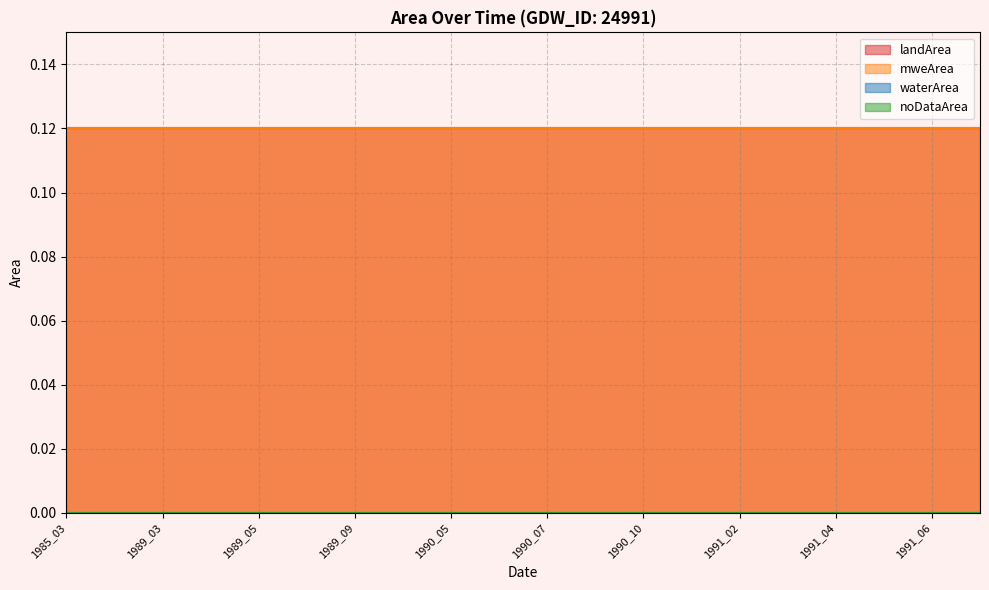

The value of mweArea at 1989_05 is 0.1. True or false?

True